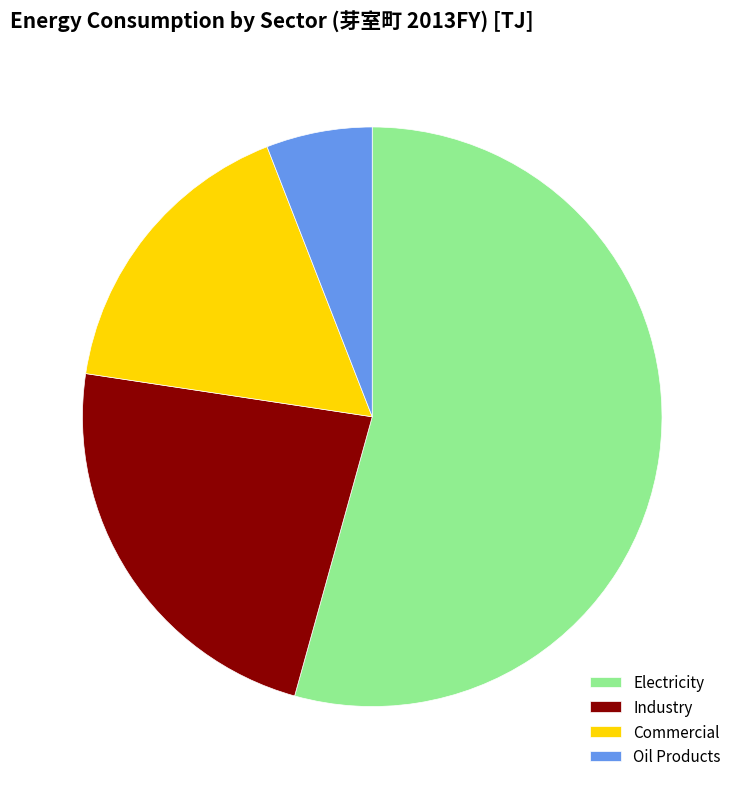

Is the sum of Industry and Commercial greater than half?

No